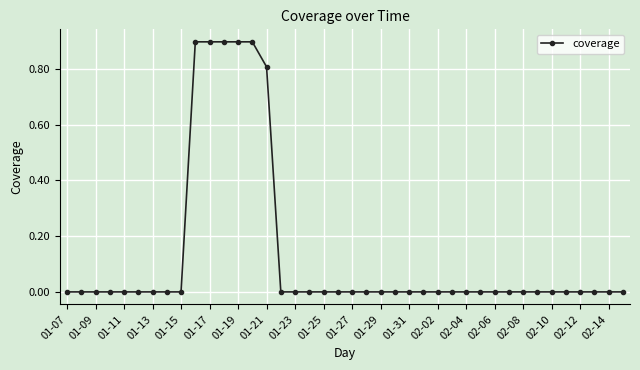

At which label is the value closest to 0?

01-07